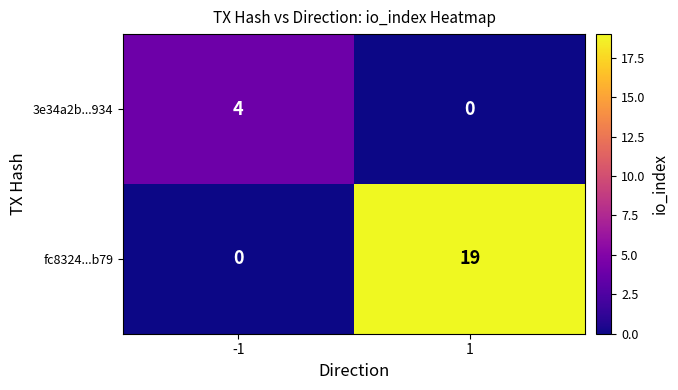

What is the sum of all fc8324...b79 values?

19